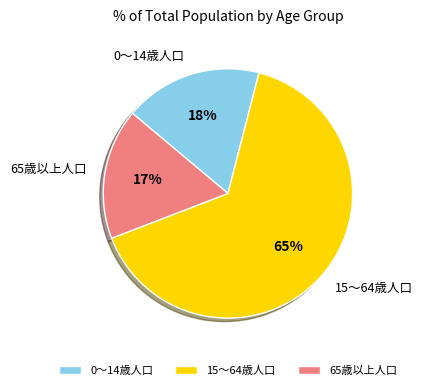

The 0～14歳人口 slice represents 9% of the pie. True or false?

False